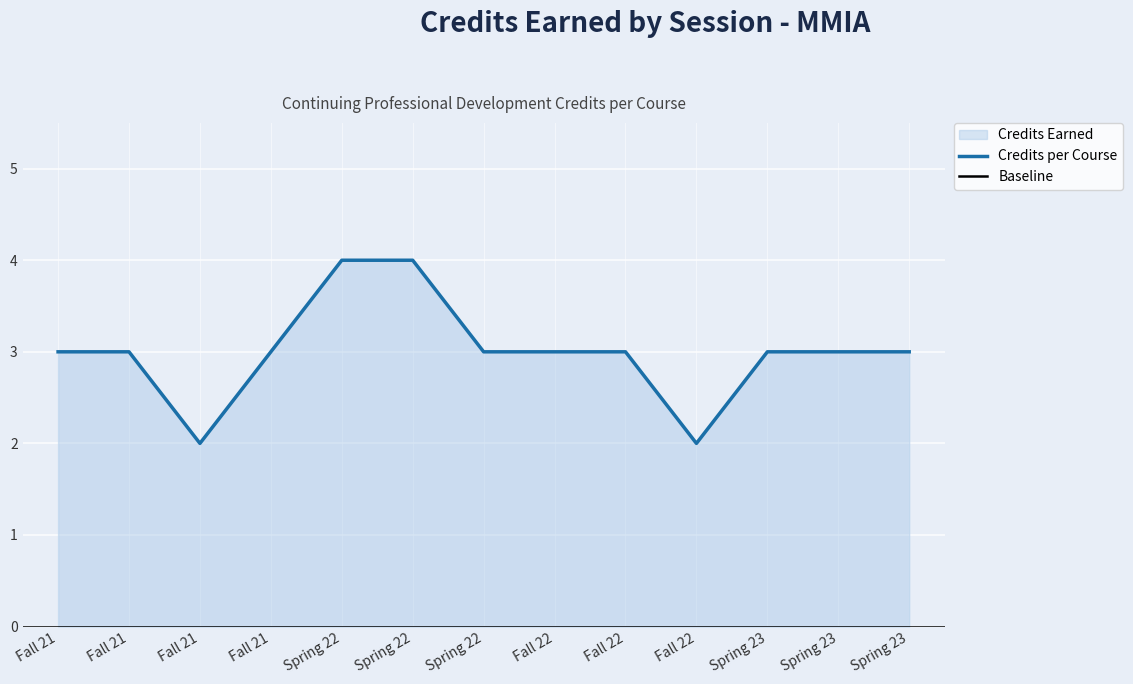

Reading left to right, what are all the values shown in this chart?

3	3	2	3	4	4	3	3	3	2	3	3	3